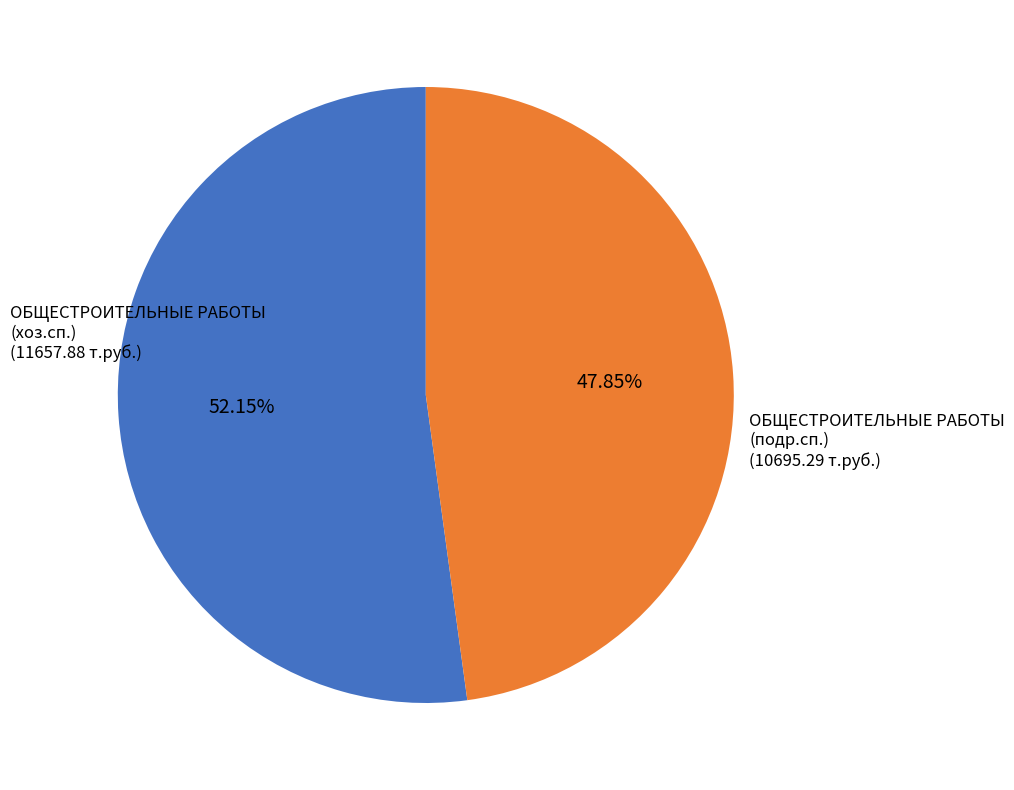

Combined, do ОБЩЕСТРОИТЕЛЬНЫЕ РАБОТЫ (подр.сп.) and ОБЩЕСТРОИТЕЛЬНЫЕ РАБОТЫ (хоз.сп.) account for over 50%?

Yes